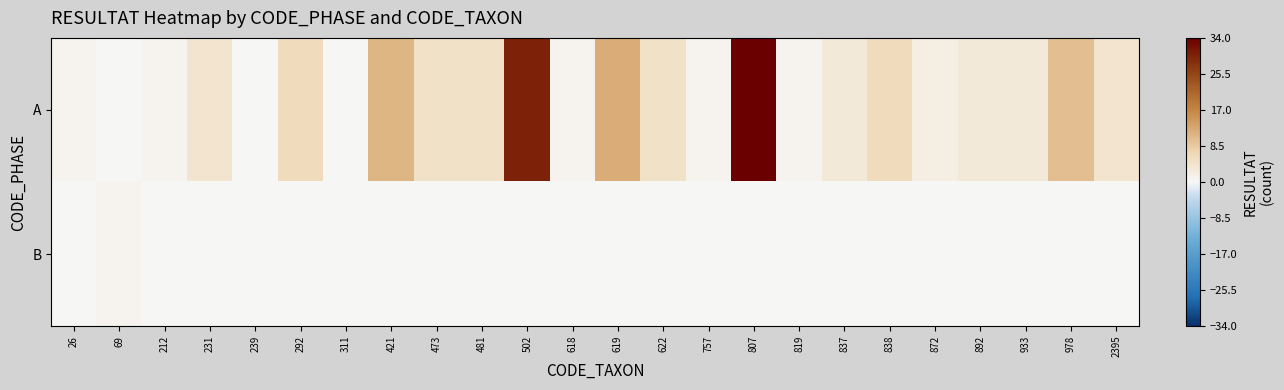

Rank the series by their average value, from highest to lowest.

A, B